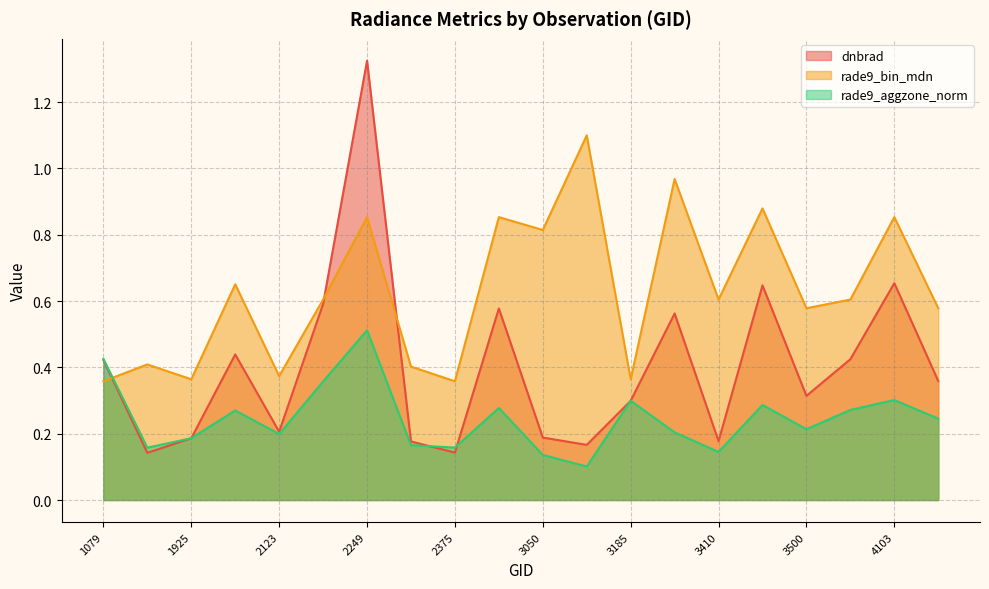

What is the total value across all series at 1988?

1.4